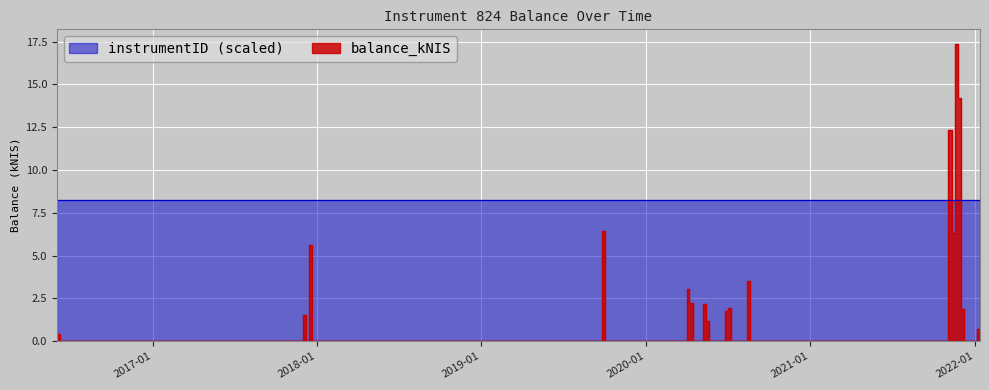

What is the sum of all values?

82.7